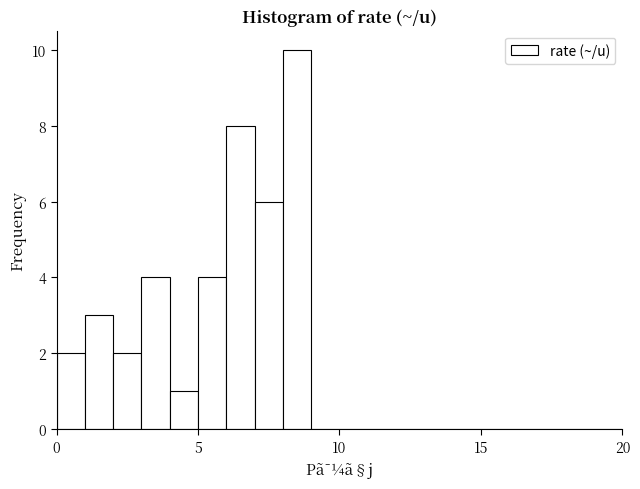

Read against the x-axis, roughly where is the centre of the tallest bar?

8.5